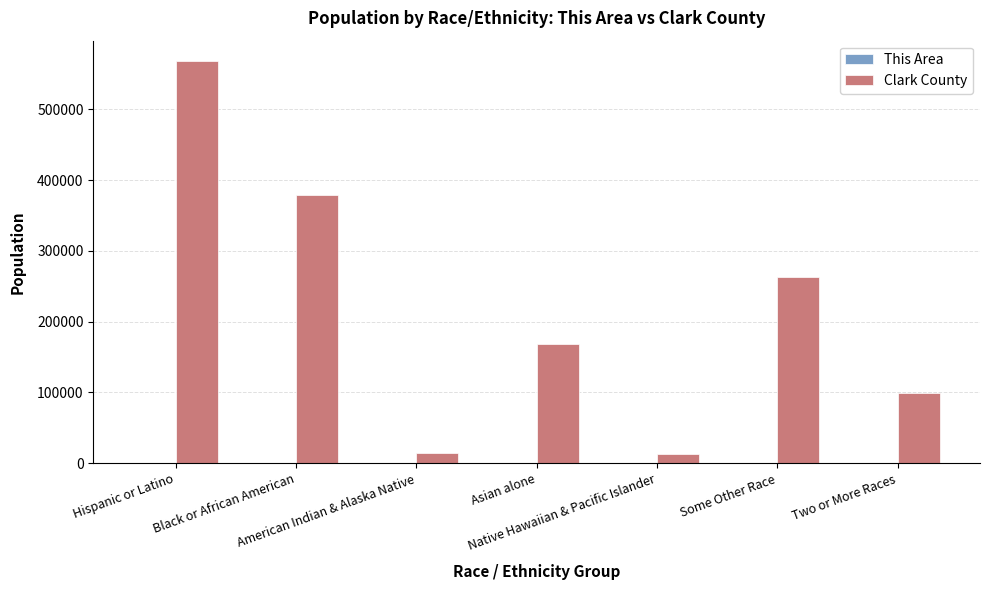

How many series are shown in this chart?

2